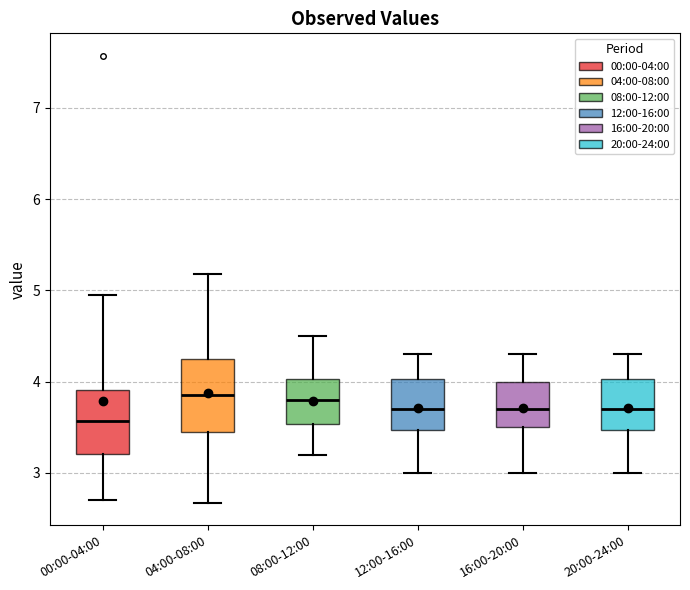

Reading left to right, read every box against the y-axis: the position of its median line, the range the box covers, and the ends of its whiskers. The values are not printed on the chart, so give them approximately, as read against the axis.

00:00-04:00: median 3.6, box 3.2 to 3.9, whiskers 2.7 to 5.0
04:00-08:00: median 3.9, box 3.5 to 4.3, whiskers 2.7 to 5.2
08:00-12:00: median 3.8, box 3.5 to 4.0, whiskers 3.2 to 4.5
12:00-16:00: median 3.7, box 3.5 to 4.0, whiskers 3.0 to 4.3
16:00-20:00: median 3.7, box 3.5 to 4.0, whiskers 3.0 to 4.3
20:00-24:00: median 3.7, box 3.5 to 4.0, whiskers 3.0 to 4.3